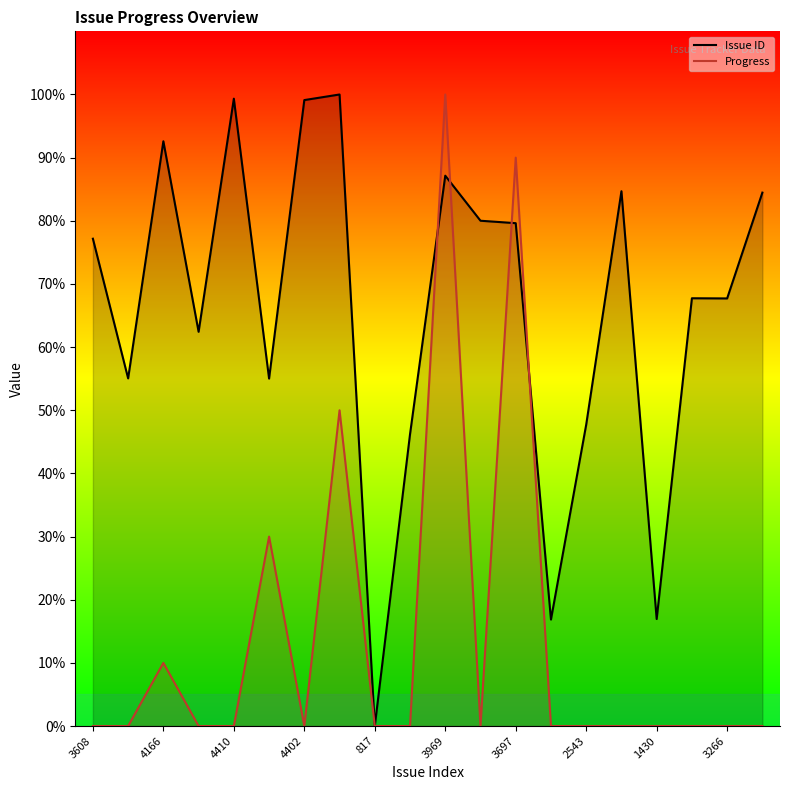

What is the label of the 12th point from the left?

11